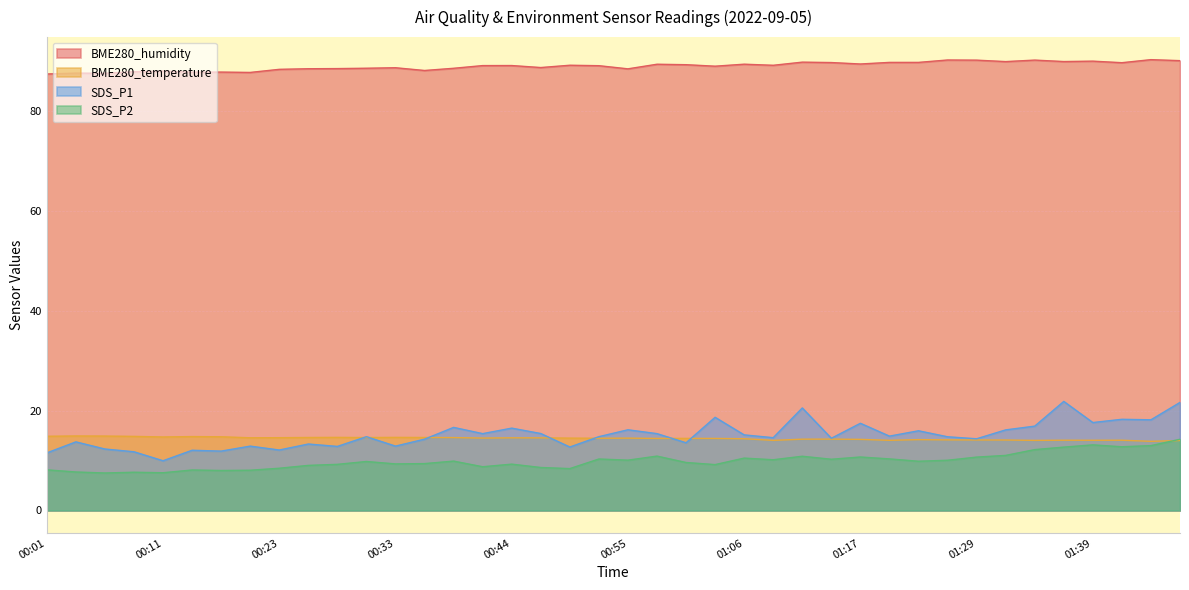

The value of SDS_P2 at 01:26 is 10.1. True or false?

True